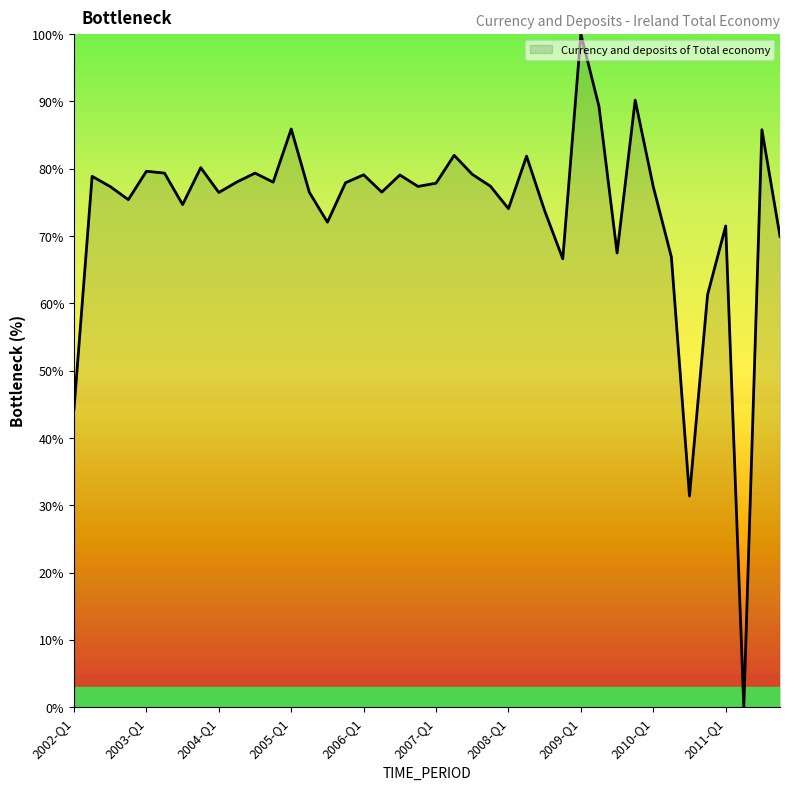

What is the difference between the maximum and minimum values?

100.0